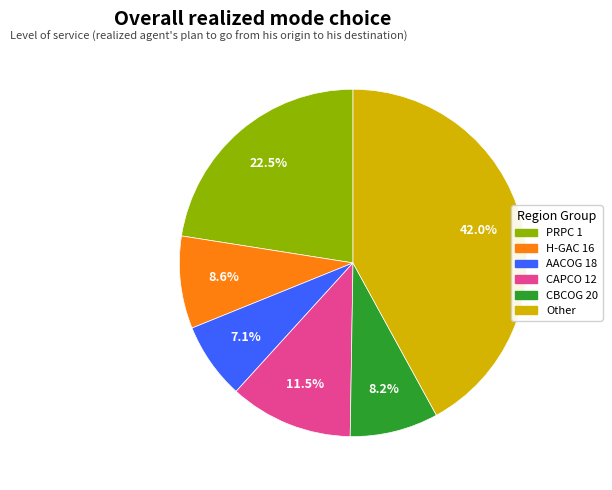

Is the sum of CAPCO 12 and AACOG 18 greater than half?

No